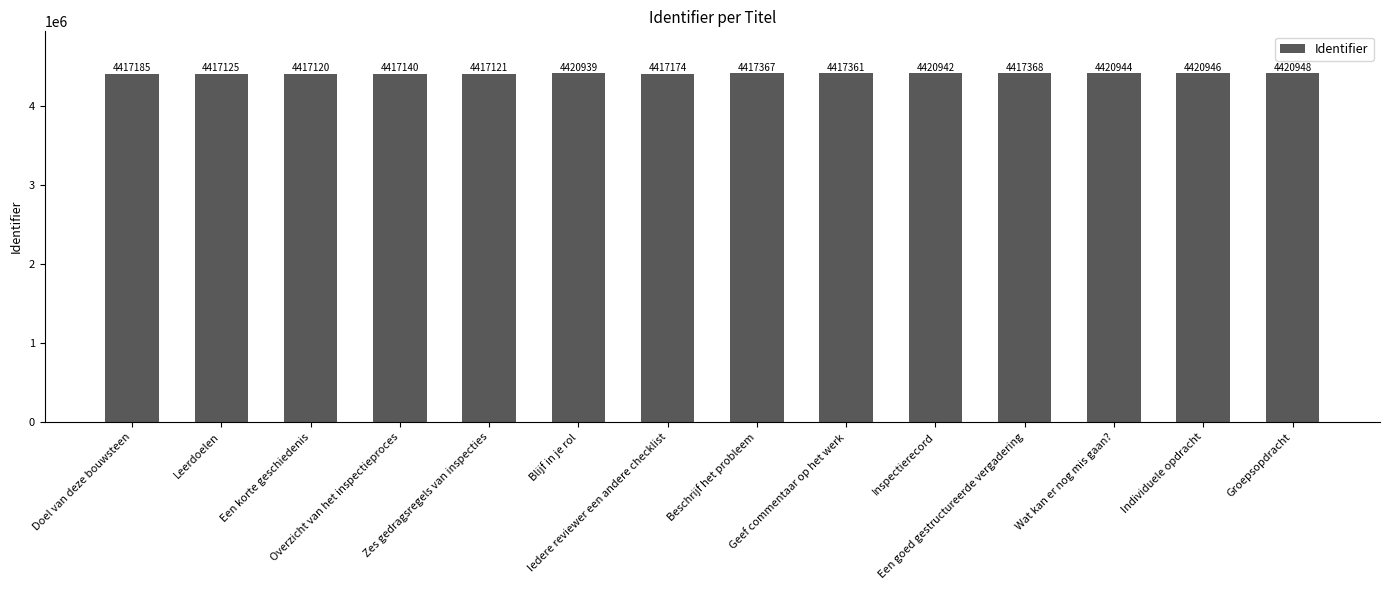

Is it true that the value at Leerdoelen is 4417125?

True